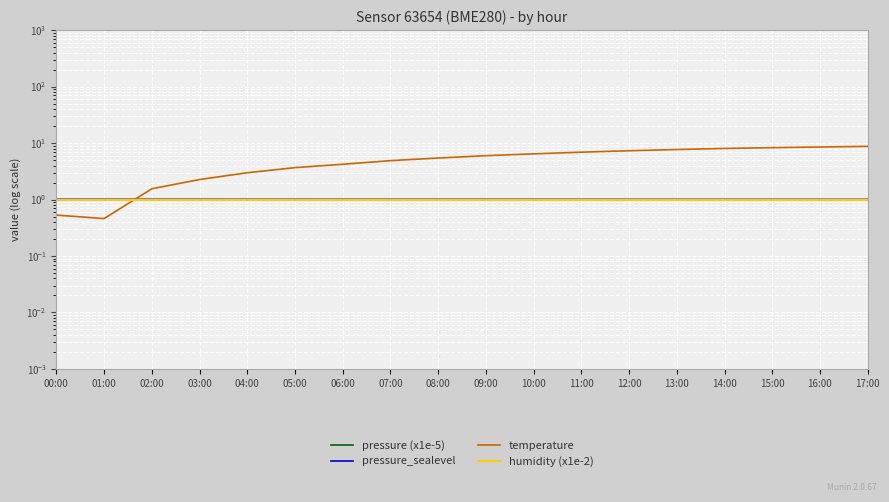

What is the label of the 3rd point from the right?

15:00